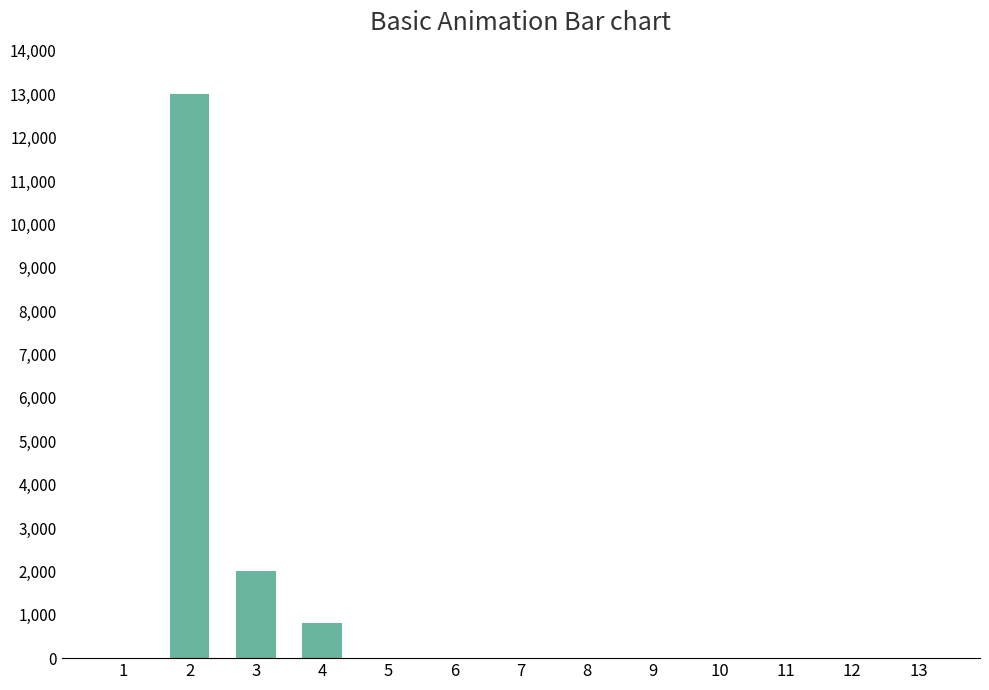

Which category has the highest value across all series?

2